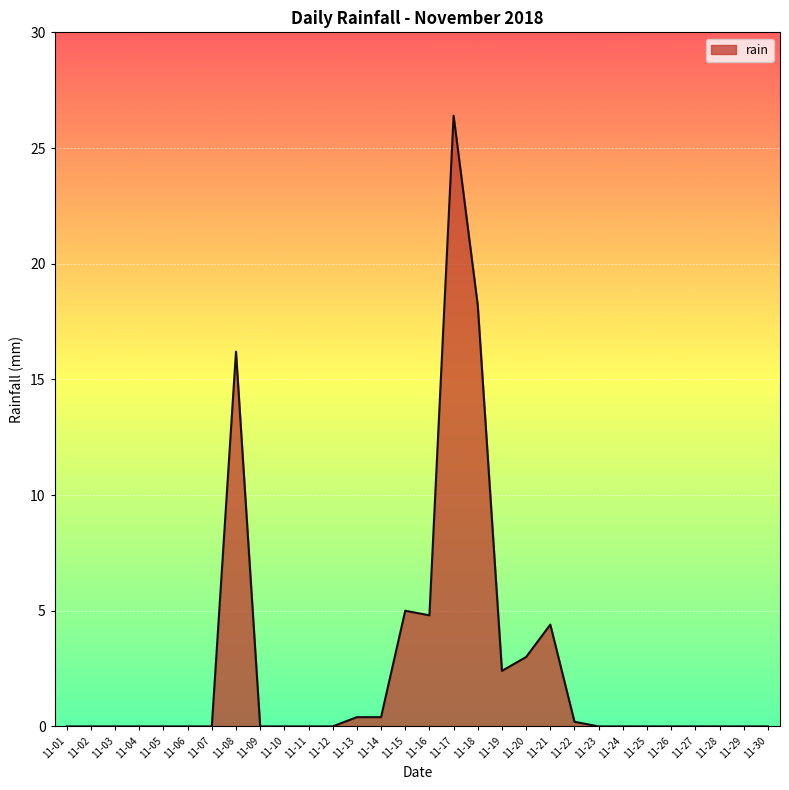

What is the maximum value shown in the chart?

26.4